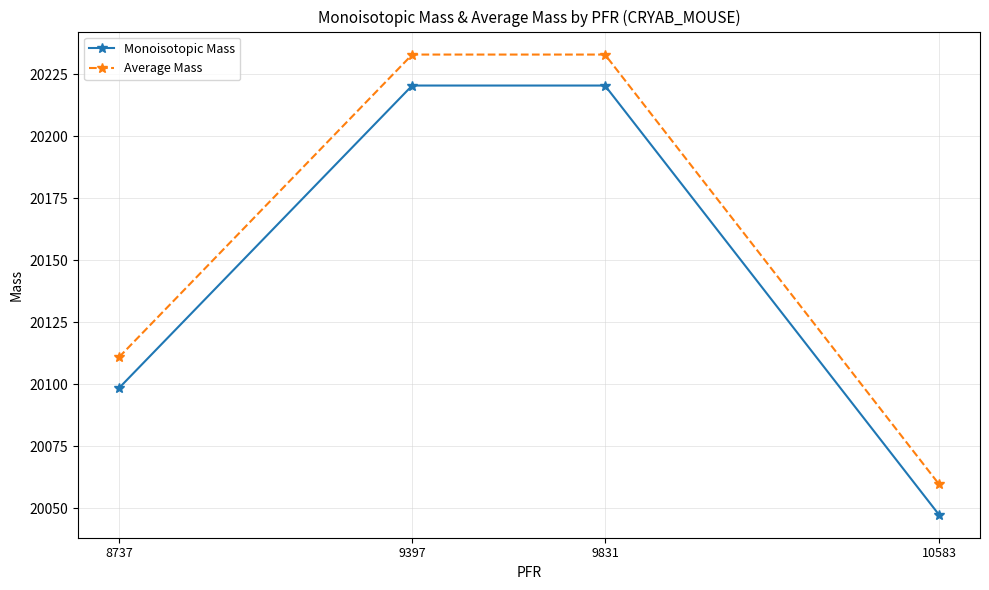

What is the sum of all Average Mass values?

80636.3